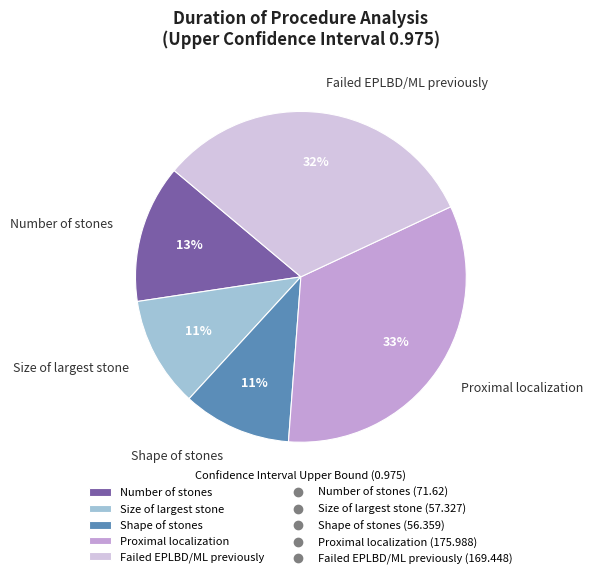

Is there a majority slice in this chart?

No